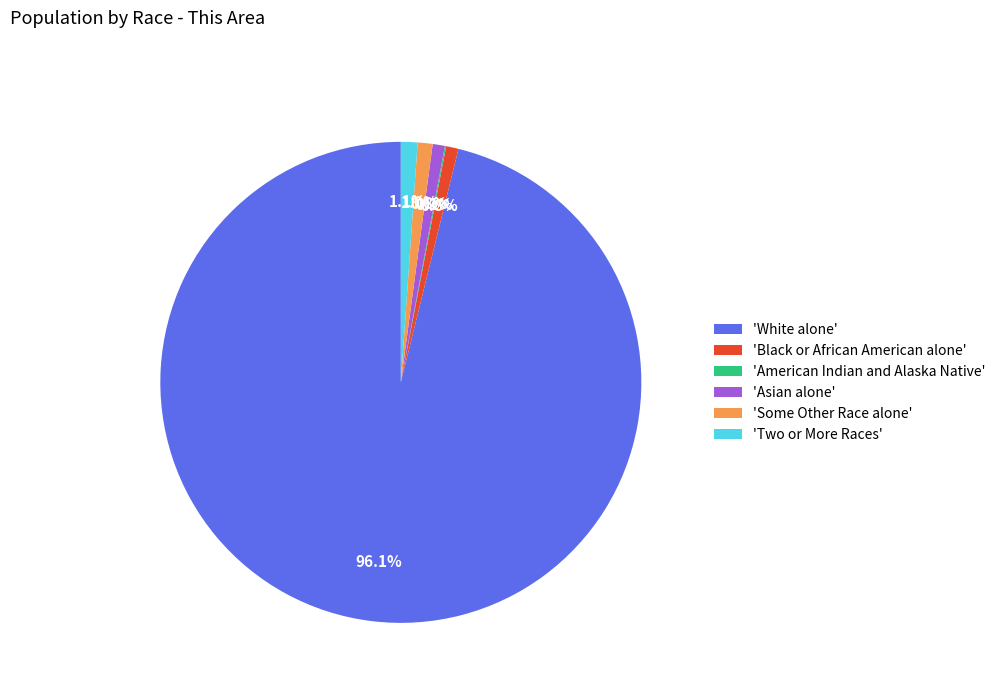

Is there any slice that represents more than half of the pie?

Yes